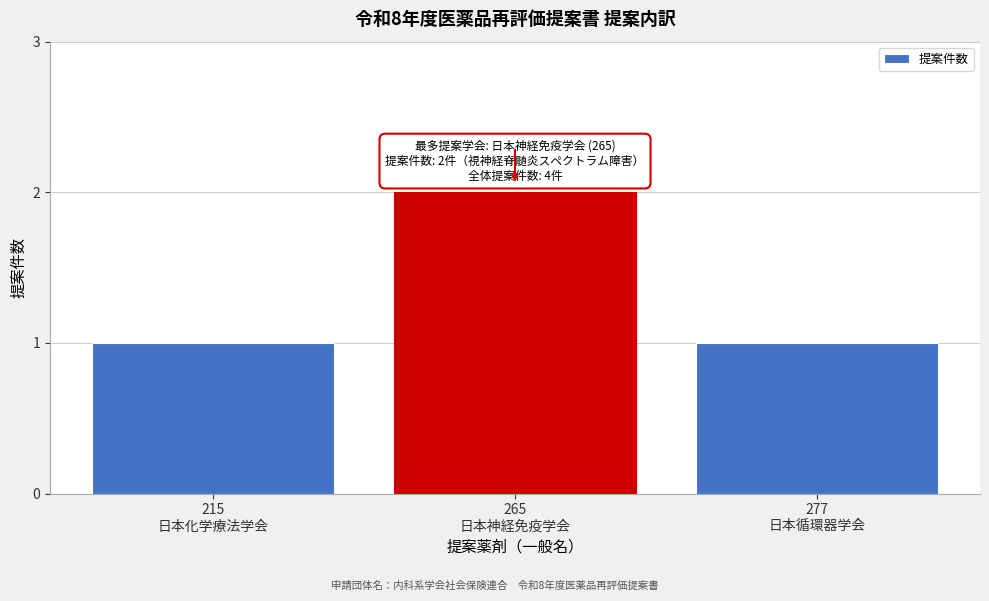

Reading right to left, transcribe all the data shown in this chart.

1	2	1